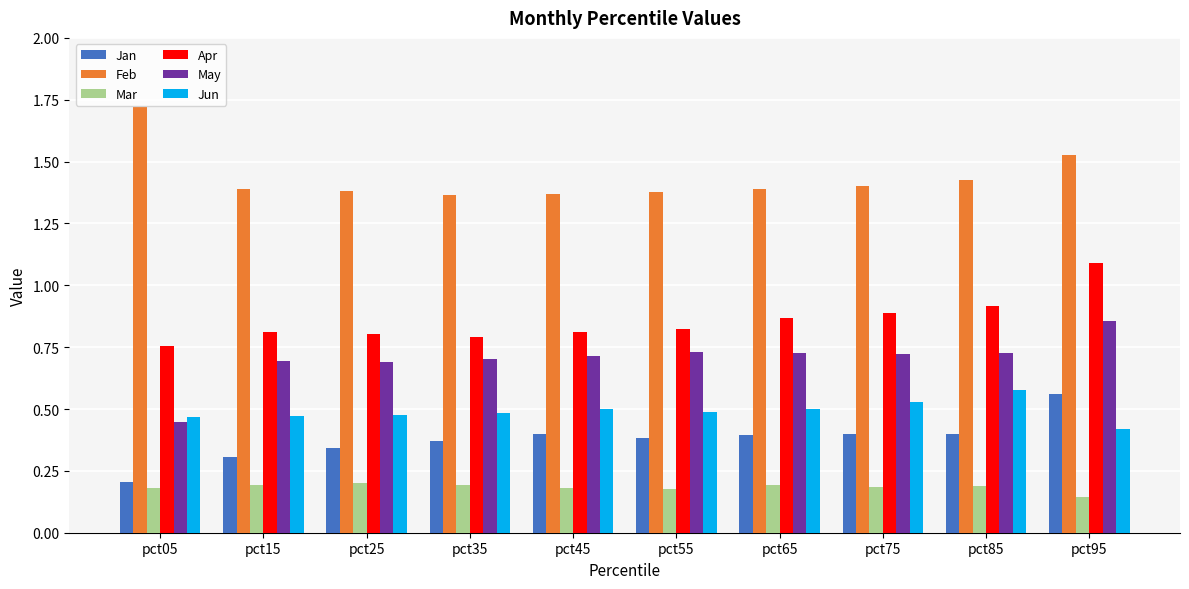

At which label does Jun reach its minimum?

pct95